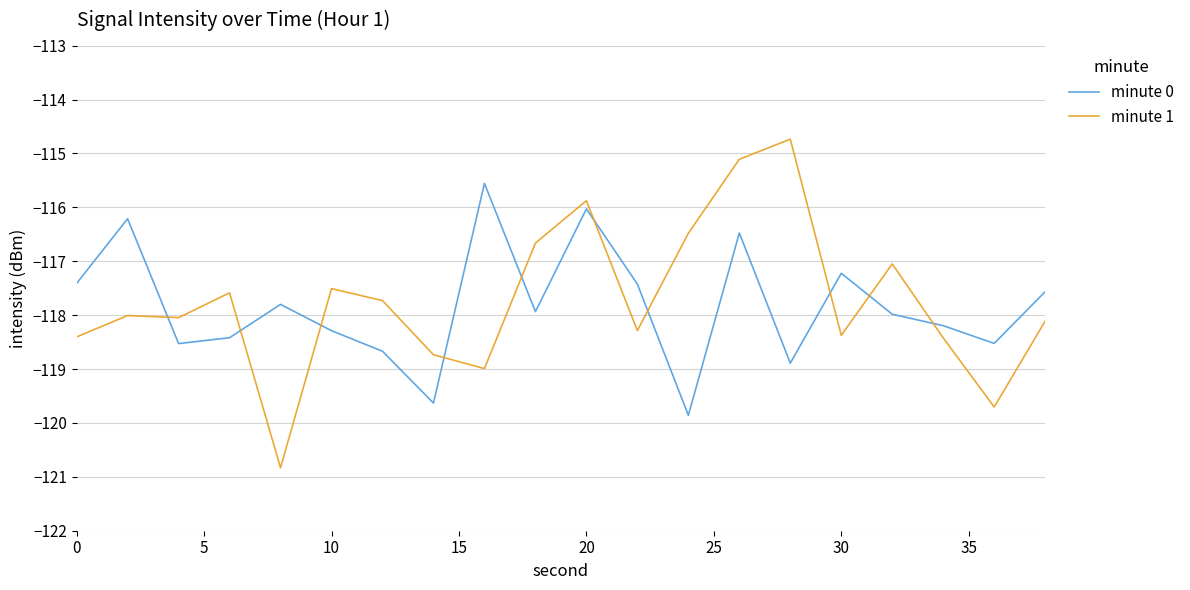

How many lines are shown in the chart?

2